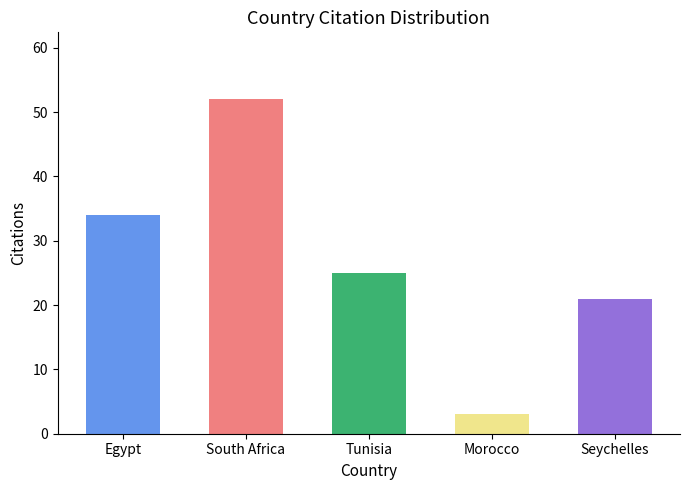

Reading right to left, transcribe all the data shown in this chart.

Seychelles=21	Morocco=3	Tunisia=25	South Africa=52	Egypt=34